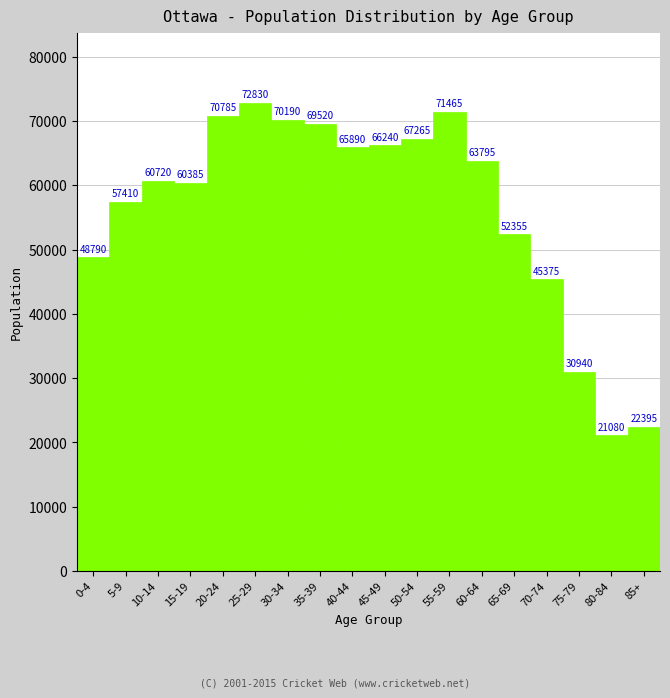

Reading left to right, extract all data points from this chart.

48790	57410	60720	60385	70785	72830	70190	69520	65890	66240	67265	71465	63795	52355	45375	30940	21080	22395